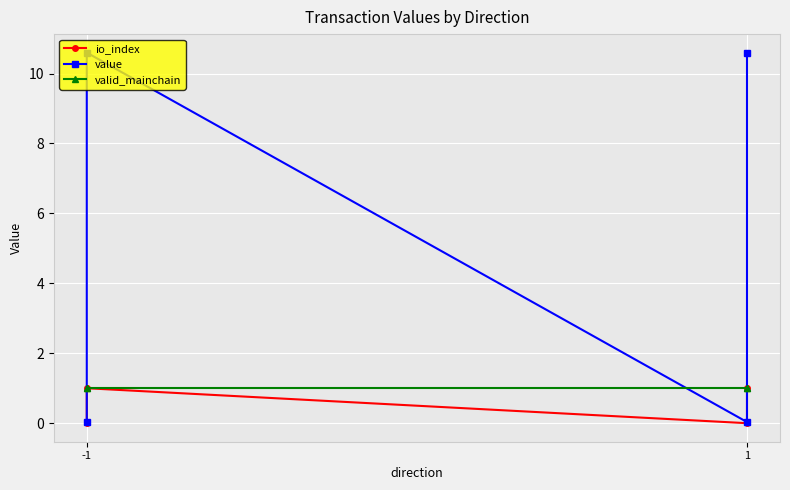

At which label is value closest to 5?

-1